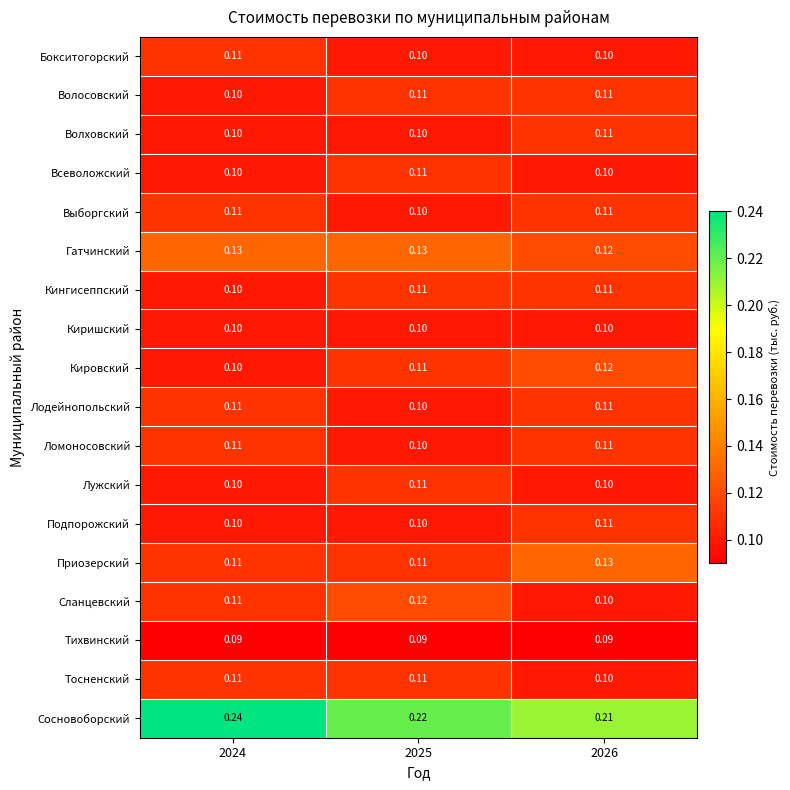

Which series has the largest total across all categories?

Сосновоборский